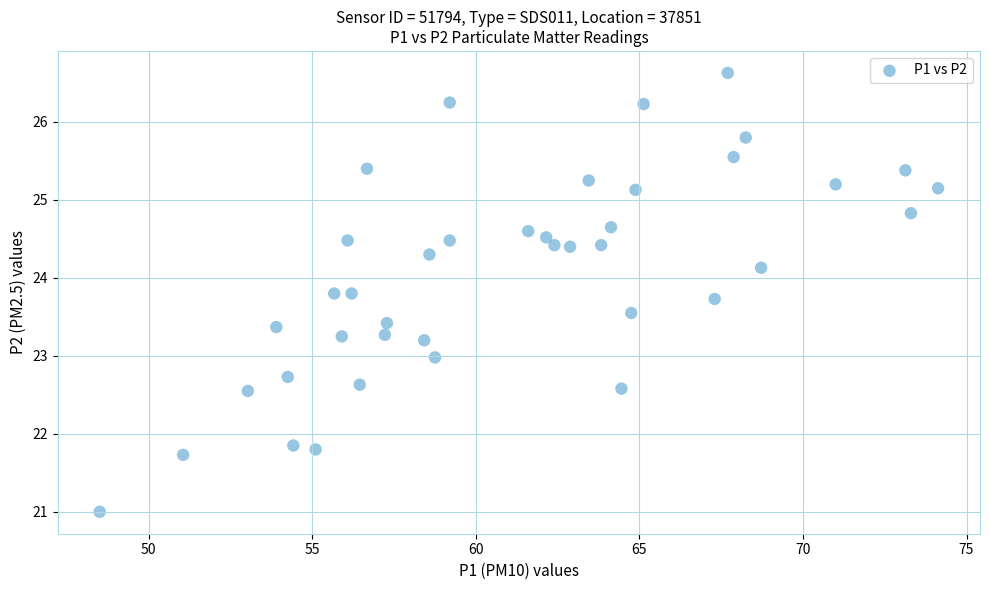

What is the range of X values (max minus min)?

25.6